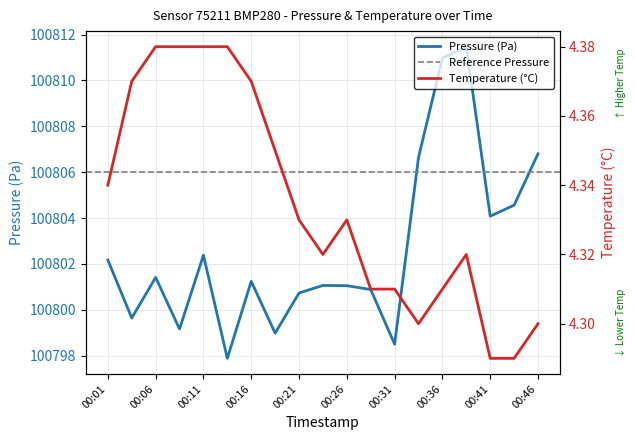

True or false: temperature and pressure intersect in this chart.

False